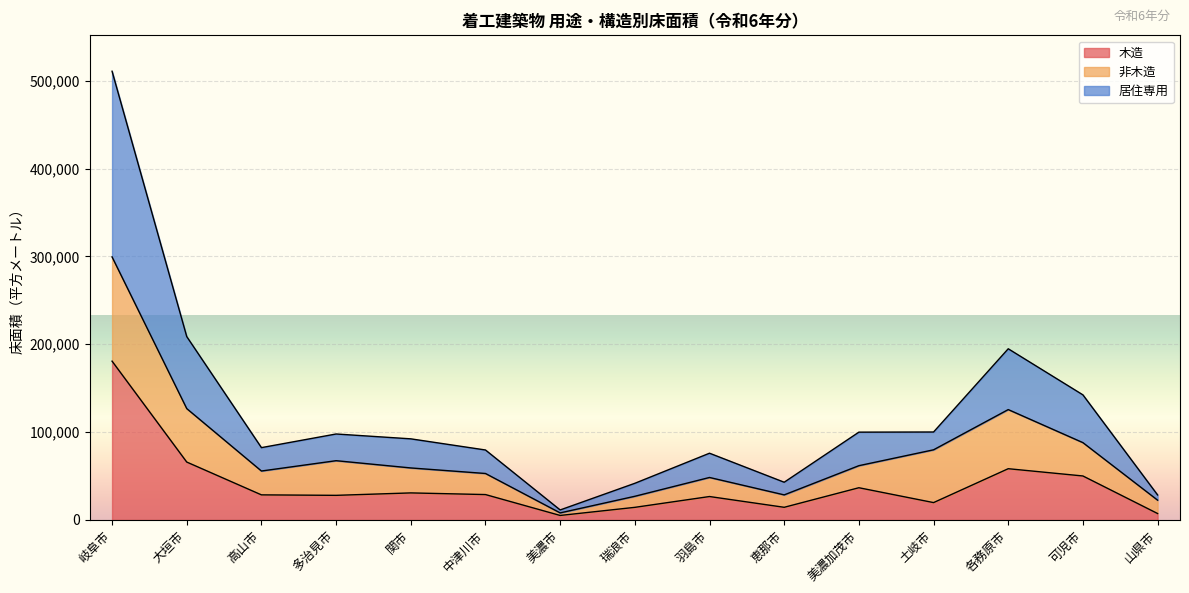

At which category does 木造 reach its first local valley?

多治見市